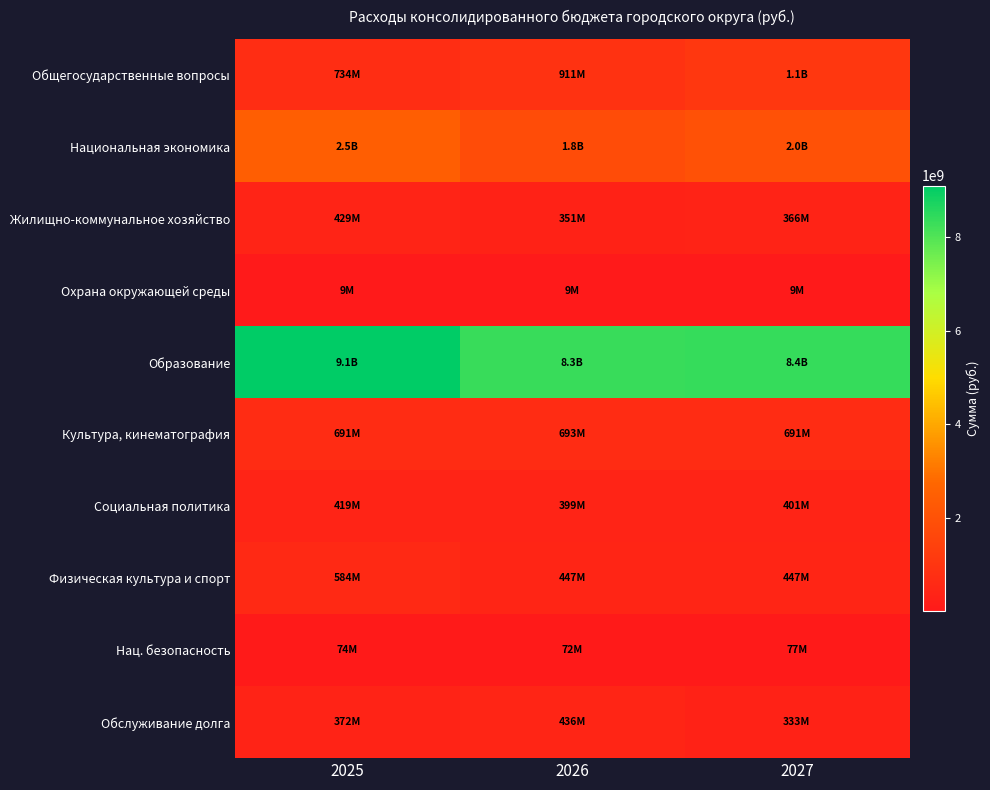

Reading left to right, transcribe all the data shown in this chart.

Общегосударственные вопросы: 2025=734289978.3	2026=910645602.8	2027=1108964452.1
Национальная экономика: 2025=2458441010.3	2026=1840916667.6	2027=2010160360.0
Жилищно-коммунальное хозяйство: 2025=429057657.4	2026=350930673.4	2027=365655058.5
Охрана окружающей среды: 2025=8775000.0	2026=8682000.0	2027=8673000.0
Образование: 2025=9097234939.6	2026=8347293126.5	2027=8356953452.7
Культура, кинематография: 2025=690558618.9	2026=692514158.2	2027=691268780.5
Социальная политика: 2025=419085633.2	2026=399339093.7	2027=401168927.3
Физическая культура и спорт: 2025=583975240.7	2026=446881505.8	2027=447296899.1
Нац. безопасность: 2025=74324448.6	2026=71573540.8	2027=77481435.4
Обслуживание долга: 2025=372417044.3	2026=435903566.5	2027=333214890.6